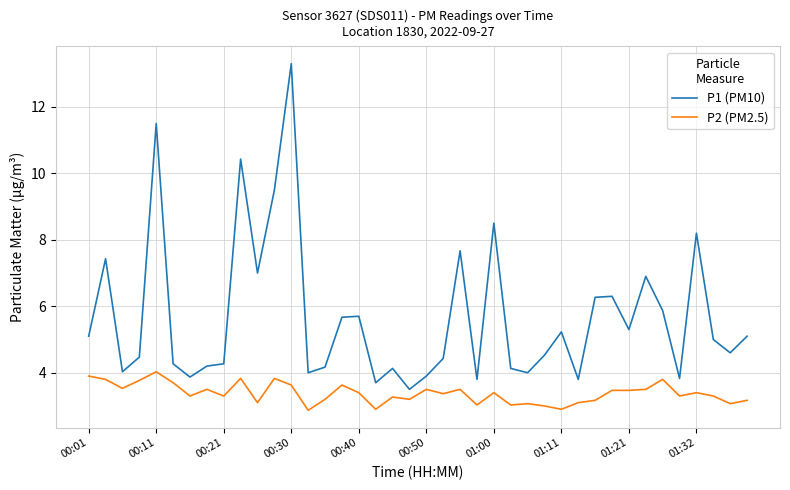

What are all the series names shown in the legend?

P1 (PM10), P2 (PM2.5)